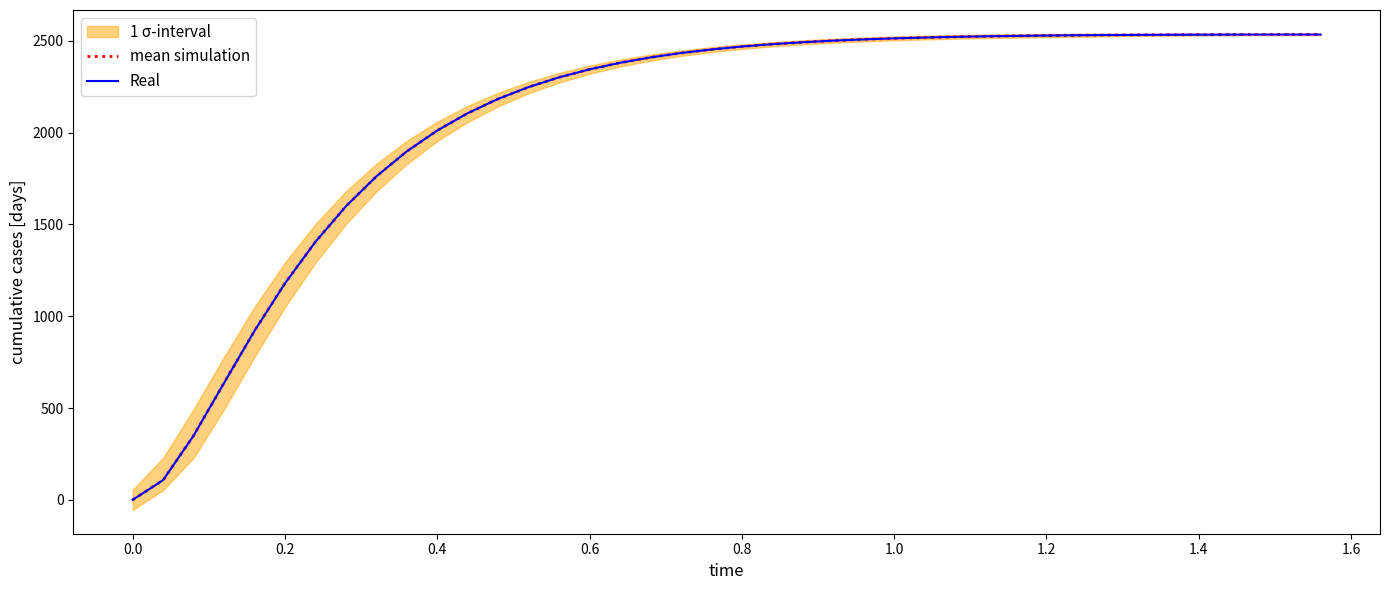

The value of mean simulation at 0.8 is 2468.6. True or false?

True